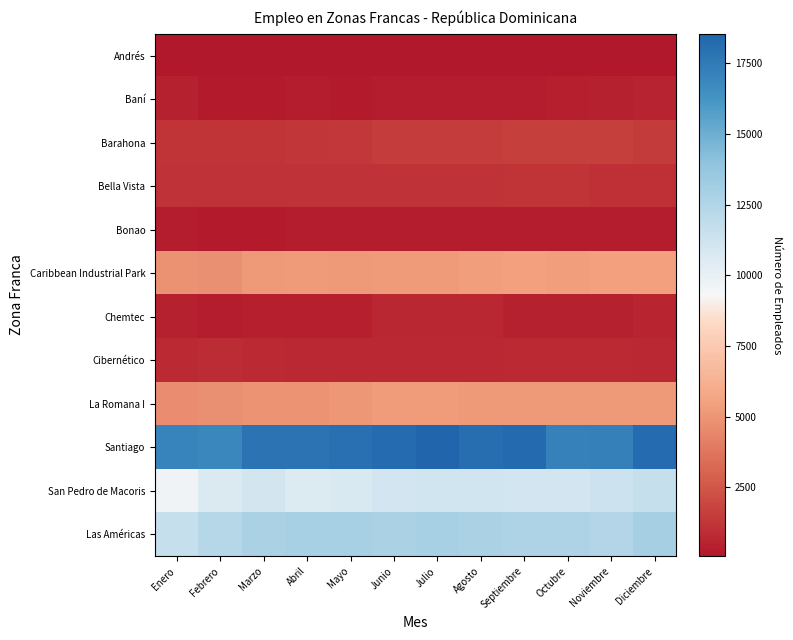

Reading left to right, what are all the values shown in this chart?

Andrés: Enero=65	Febrero=60	Marzo=61	Abril=57	Mayo=59	Junio=57	Julio=66	Agosto=66	Septiembre=65	Octubre=64	Noviembre=64	Diciembre=78
Baní: Enero=486	Febrero=228	Marzo=239	Abril=331	Mayo=233	Junio=306	Julio=308	Agosto=304	Septiembre=313	Octubre=374	Noviembre=437	Diciembre=508
Barahona: Enero=1160	Febrero=1151	Marzo=1155	Abril=1218	Mayo=1337	Junio=1517	Julio=1507	Agosto=1512	Septiembre=1640	Octubre=1627	Noviembre=1604	Diciembre=1488
Bella Vista: Enero=1130	Febrero=1133	Marzo=1125	Abril=1119	Mayo=1123	Junio=1128	Julio=1130	Agosto=1138	Septiembre=1155	Octubre=1154	Noviembre=1052	Diciembre=1061
Bonao: Enero=308	Febrero=237	Marzo=234	Abril=281	Mayo=280	Junio=303	Julio=306	Agosto=297	Septiembre=310	Octubre=304	Noviembre=301	Diciembre=306
Caribbean Industrial Park: Enero=4826	Febrero=4778	Marzo=5168	Abril=5223	Mayo=5134	Junio=5251	Julio=5248	Agosto=5397	Septiembre=5435	Octubre=5400	Noviembre=5442	Diciembre=5463
Chemtec: Enero=440	Febrero=344	Marzo=368	Abril=386	Mayo=407	Junio=692	Julio=687	Agosto=692	Septiembre=484	Octubre=467	Noviembre=483	Diciembre=596
Cibernético: Enero=826	Febrero=855	Marzo=782	Abril=732	Mayo=733	Junio=744	Julio=757	Agosto=746	Septiembre=780	Octubre=786	Noviembre=788	Diciembre=774
La Romana I: Enero=4657	Febrero=4822	Marzo=4950	Abril=4960	Mayo=5059	Junio=5291	Julio=5301	Agosto=5169	Septiembre=5167	Octubre=5139	Noviembre=5117	Diciembre=5151
Santiago: Enero=17076	Febrero=16858	Marzo=17874	Abril=17893	Mayo=18024	Junio=18201	Julio=18547	Agosto=18053	Septiembre=18292	Octubre=17146	Noviembre=17217	Diciembre=18215
San Pedro de Macoris: Enero=9610	Febrero=10608	Marzo=11014	Abril=10574	Mayo=10680	Junio=11098	Julio=11124	Agosto=11133	Septiembre=11051	Octubre=11086	Noviembre=11338	Diciembre=11664
Las Américas: Enero=11674	Febrero=12267	Marzo=12840	Abril=12947	Mayo=12932	Junio=12799	Julio=12962	Agosto=12831	Septiembre=12625	Octubre=12689	Noviembre=12443	Diciembre=13019